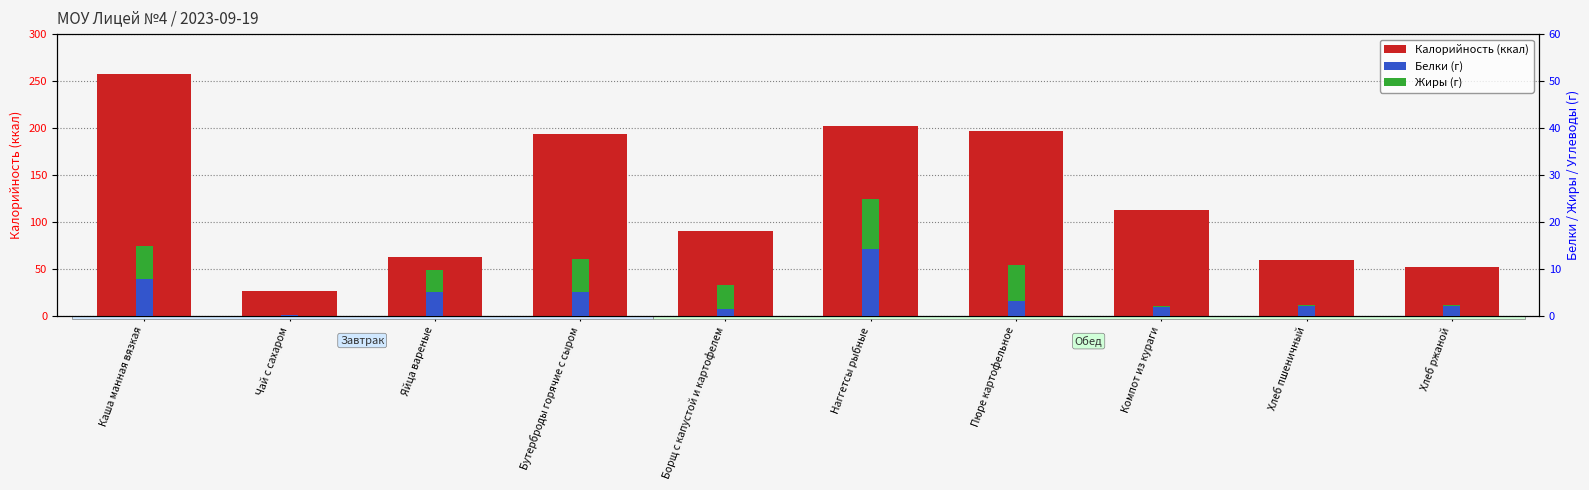

What is the average value of the Белки series?

4.3